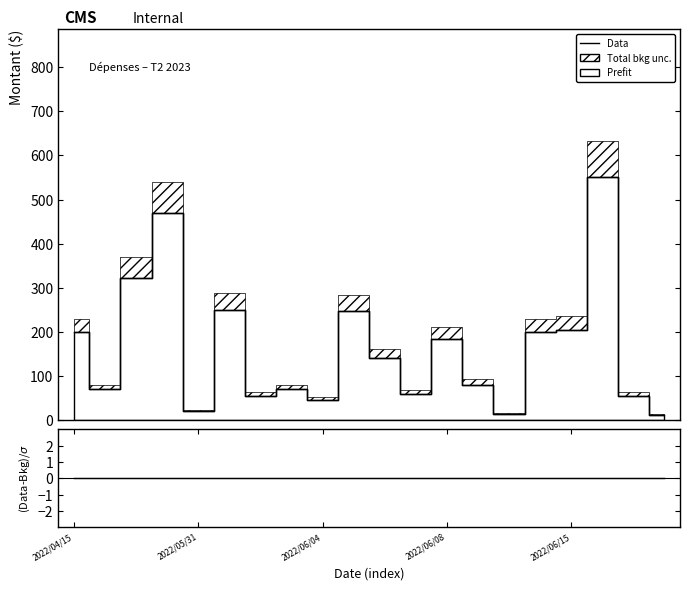

At which category is the sum across all series the highest?

17